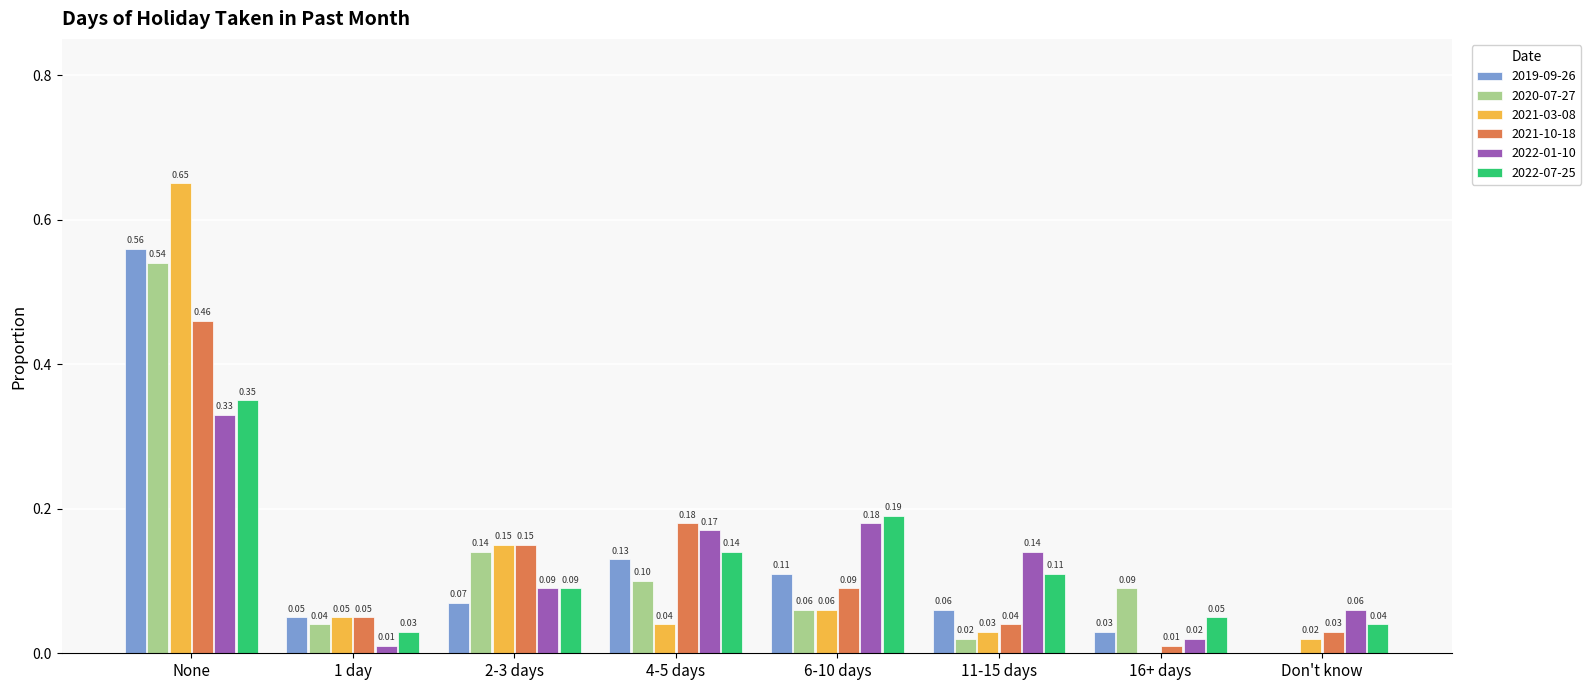

Which category has the highest value in the 2021-03-08 series?

None